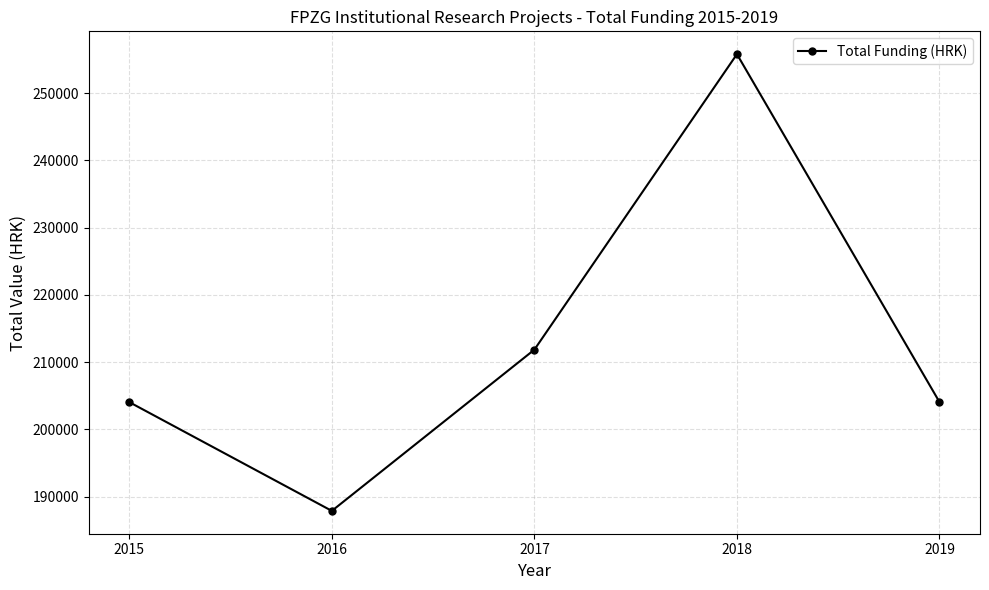

At which label does the data first exceed 204072?

2017